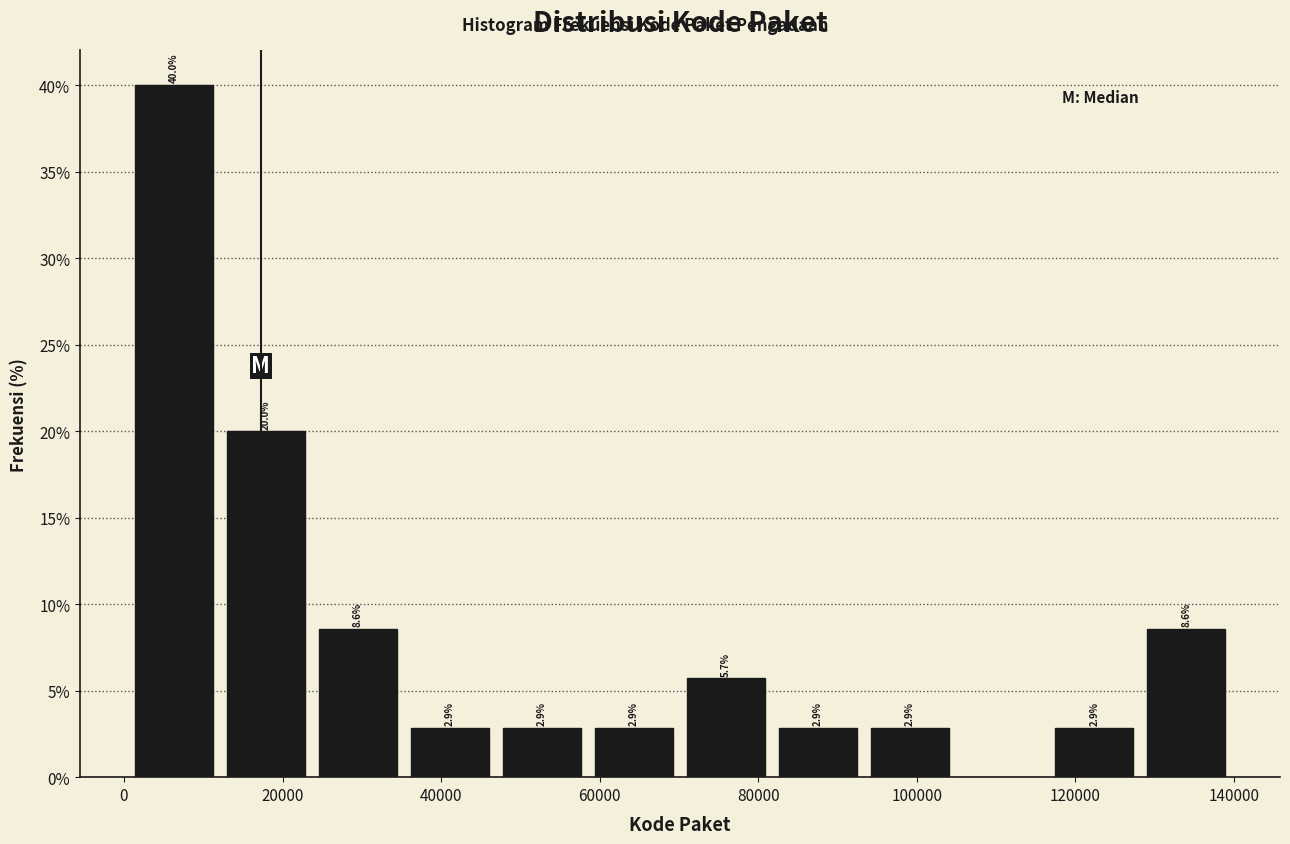

Over which range of the x-axis is the bar tallest?

0 to 12000